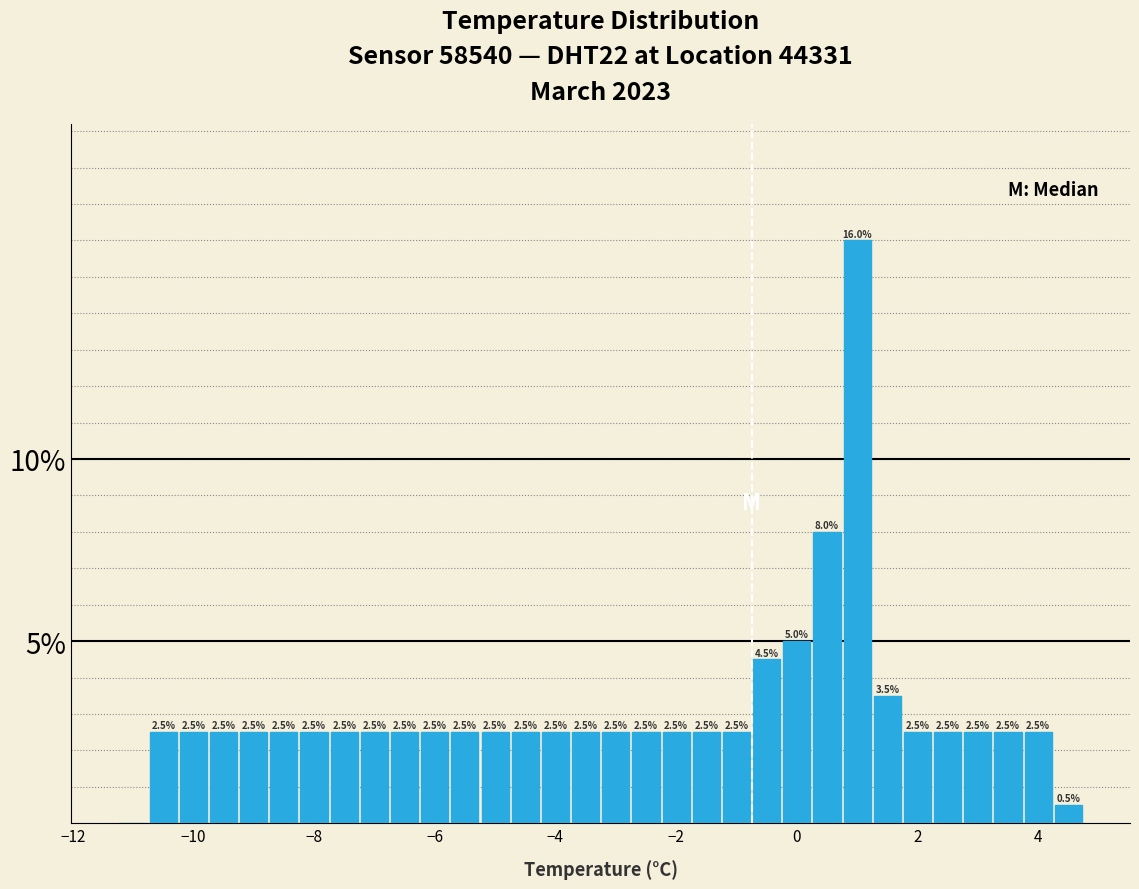

Read against the x-axis, roughly where is the centre of the tallest bar?

1.0